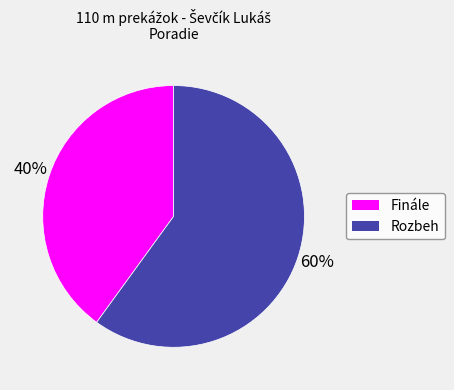

Count the number of slices in the pie.

2